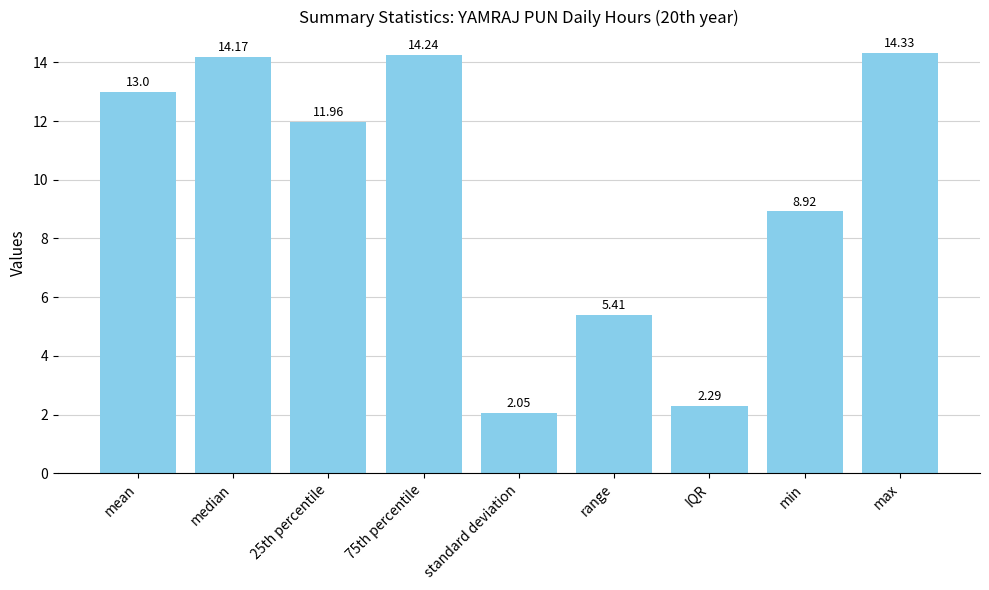

How many series are shown in this chart?

1